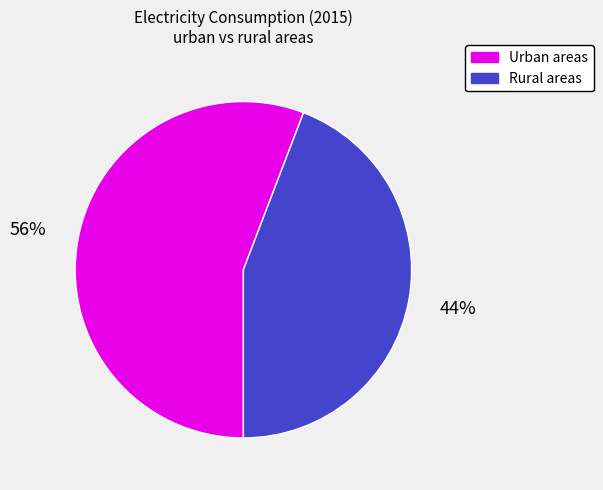

To the nearest percent, what is the difference between the Urban areas and Rural areas slice percentages?

12%